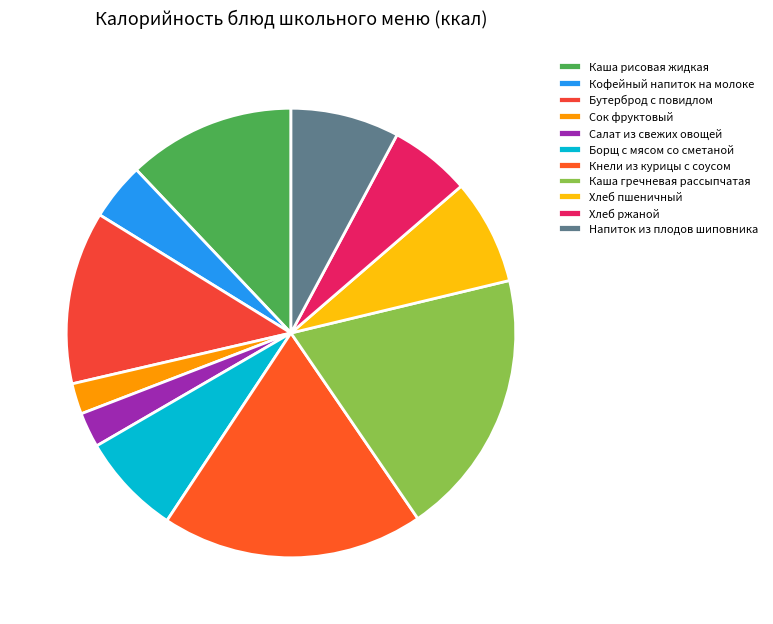

Count the number of slices in the pie.

11